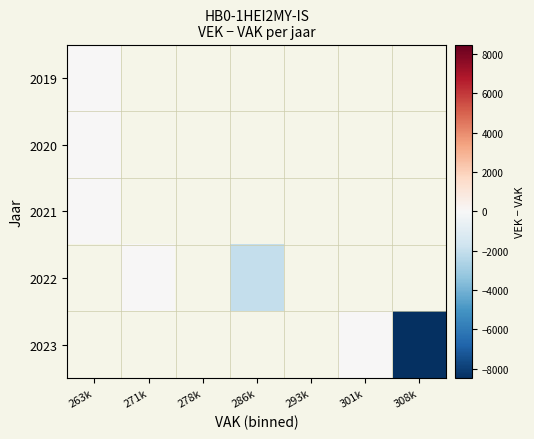

What is the minimum value shown in the chart?

-8482.0